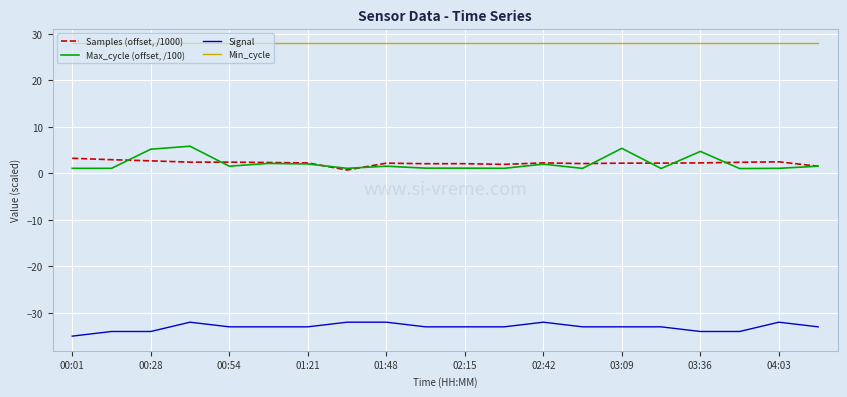

Which series has the widest spread of values?

Max_cycle (offset, /100)